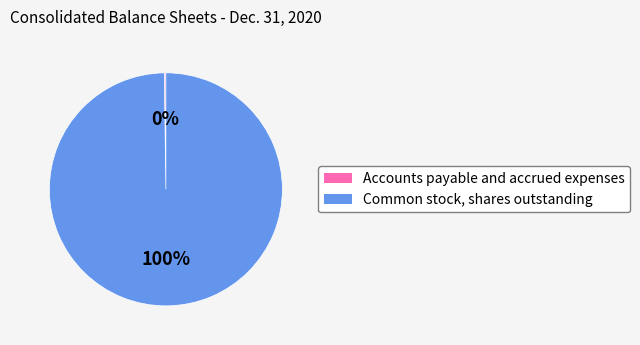

Which slice is the largest?

Common stock, shares outstanding